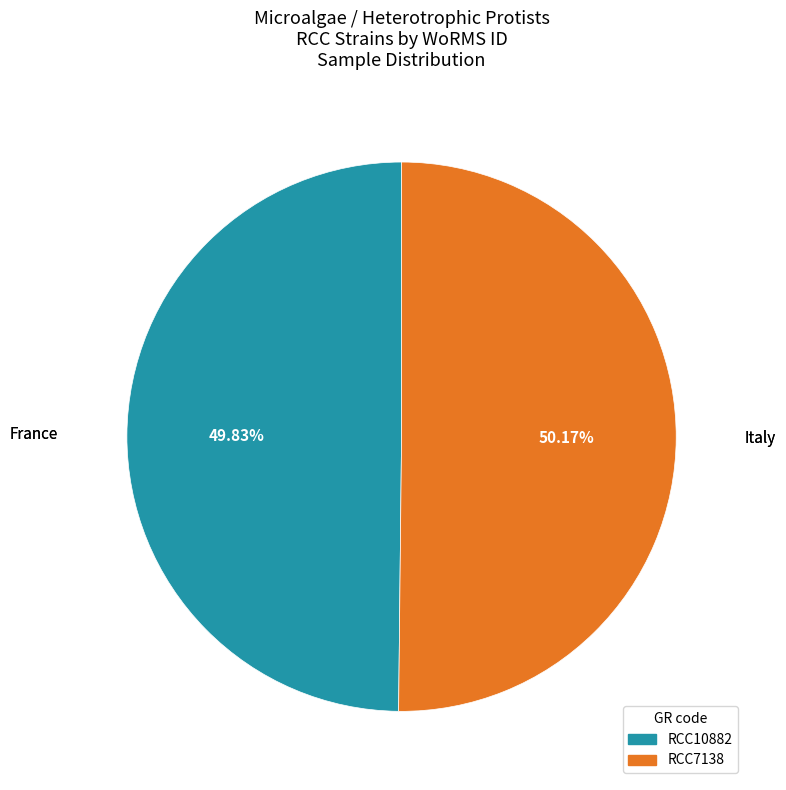

To the nearest percent, what percentage of the pie is RCC7138?

50%